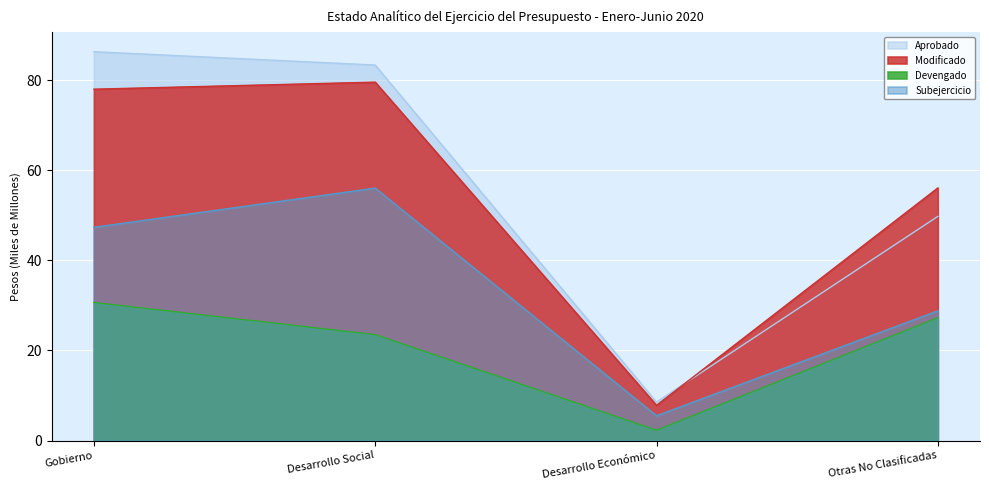

Reading right to left, what are all the values shown in this chart?

Aprobado: Otras No Clasificadas=49.8	Desarrollo Económico=8.5	Desarrollo Social=83.3	Gobierno=86.3
Modificado: Otras No Clasificadas=56.1	Desarrollo Económico=7.8	Desarrollo Social=79.5	Gobierno=78.0
Devengado: Otras No Clasificadas=27.3	Desarrollo Económico=2.3	Desarrollo Social=23.5	Gobierno=30.7
Subejercicio: Otras No Clasificadas=28.8	Desarrollo Económico=5.5	Desarrollo Social=56.0	Gobierno=47.3